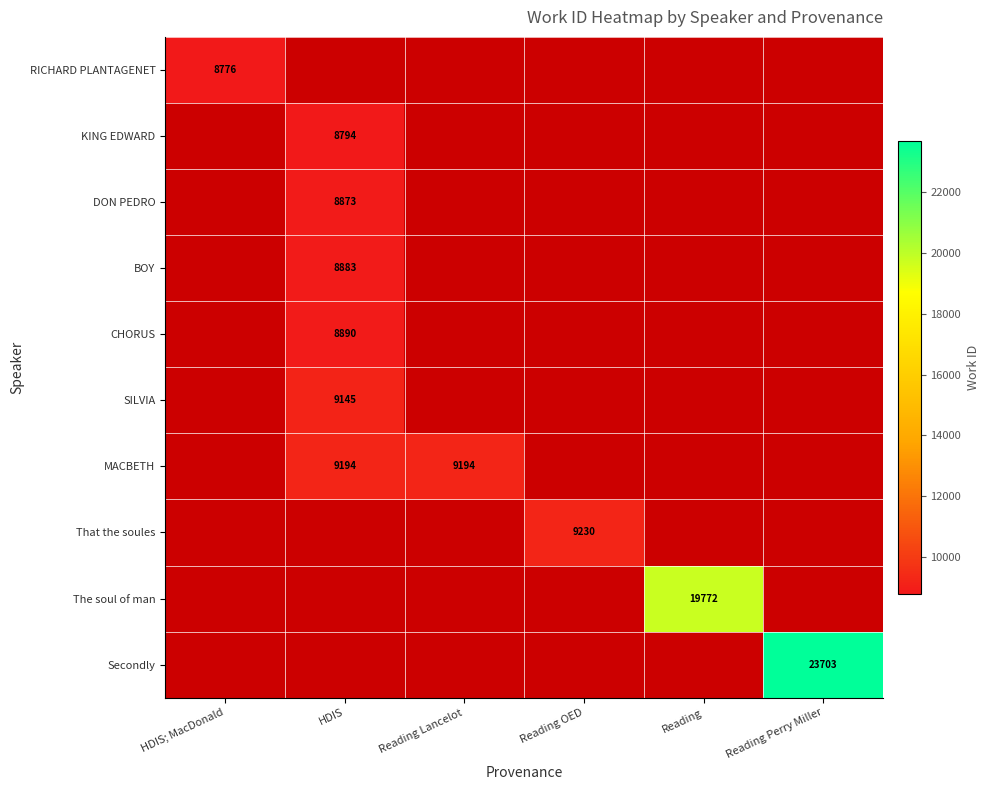

How many positive values does the BOY series have?

1